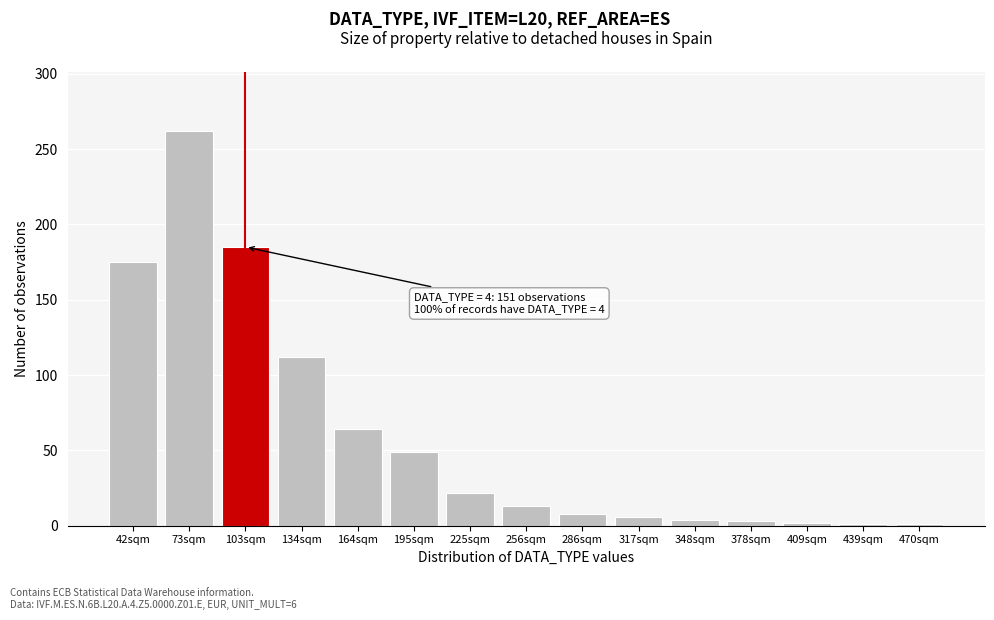

What is the greatest value displayed?

262